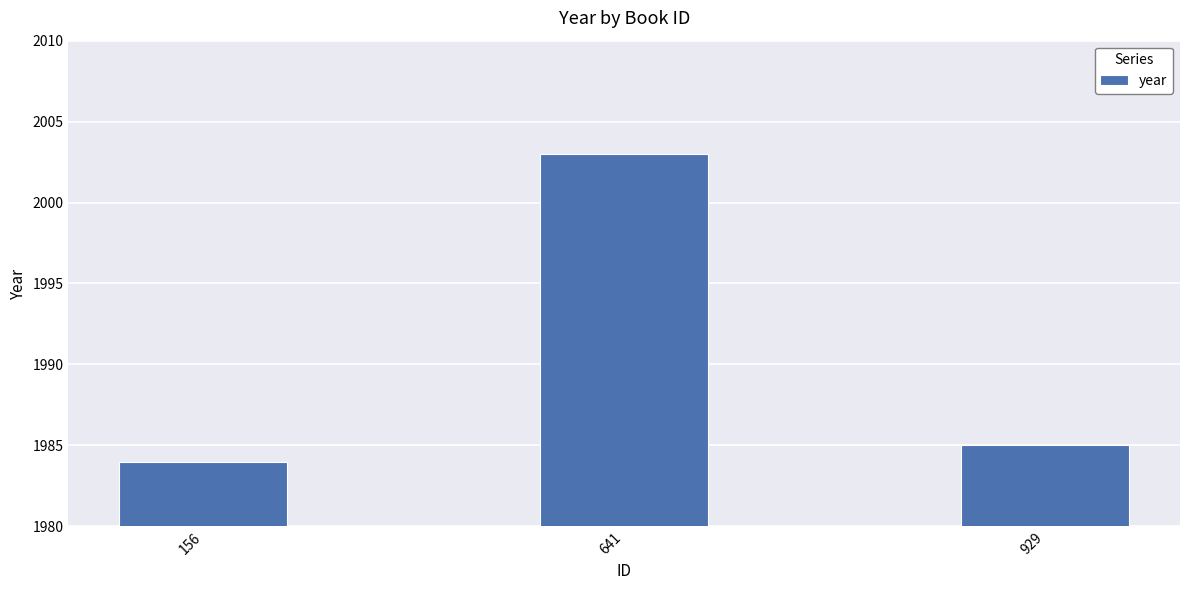

Reading left to right, what are all the values shown in this chart?

1984	2003	1985